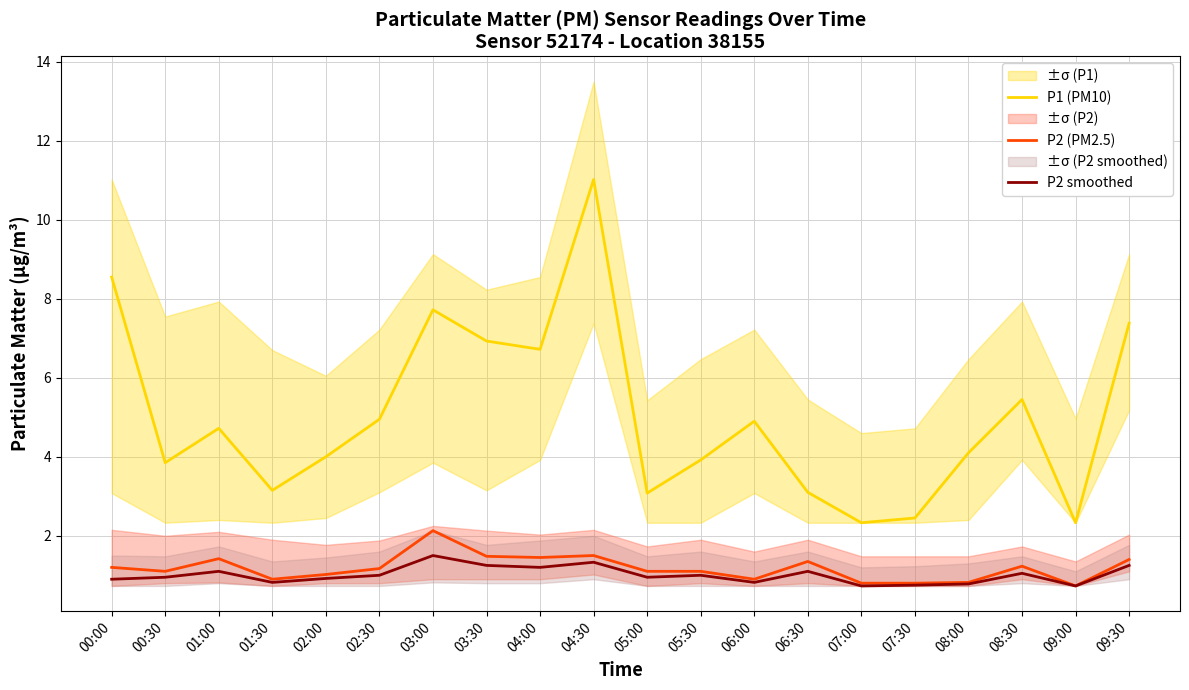

The P2 smoothed series shows 0.9 at 00:30. True or false?

True